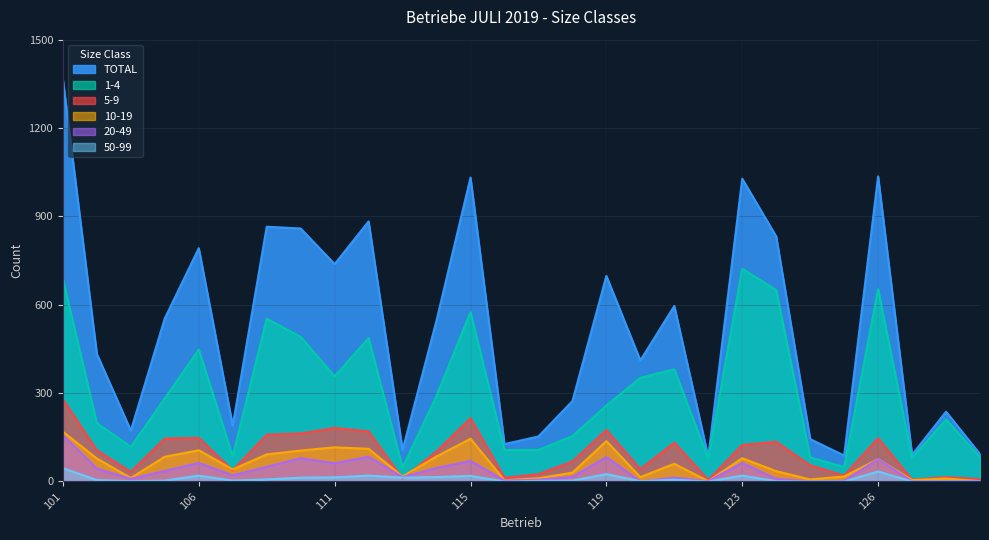

What is the sum of the 1-4 values at 129 and 105?

364